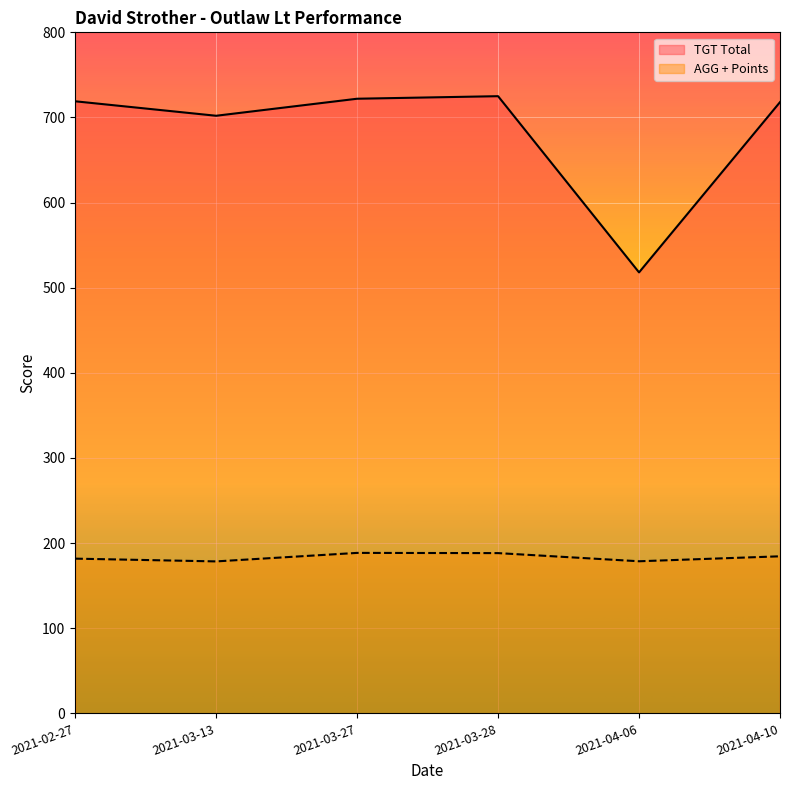

The TGT Total series shows 232.7 at 2021-04-06. True or false?

False